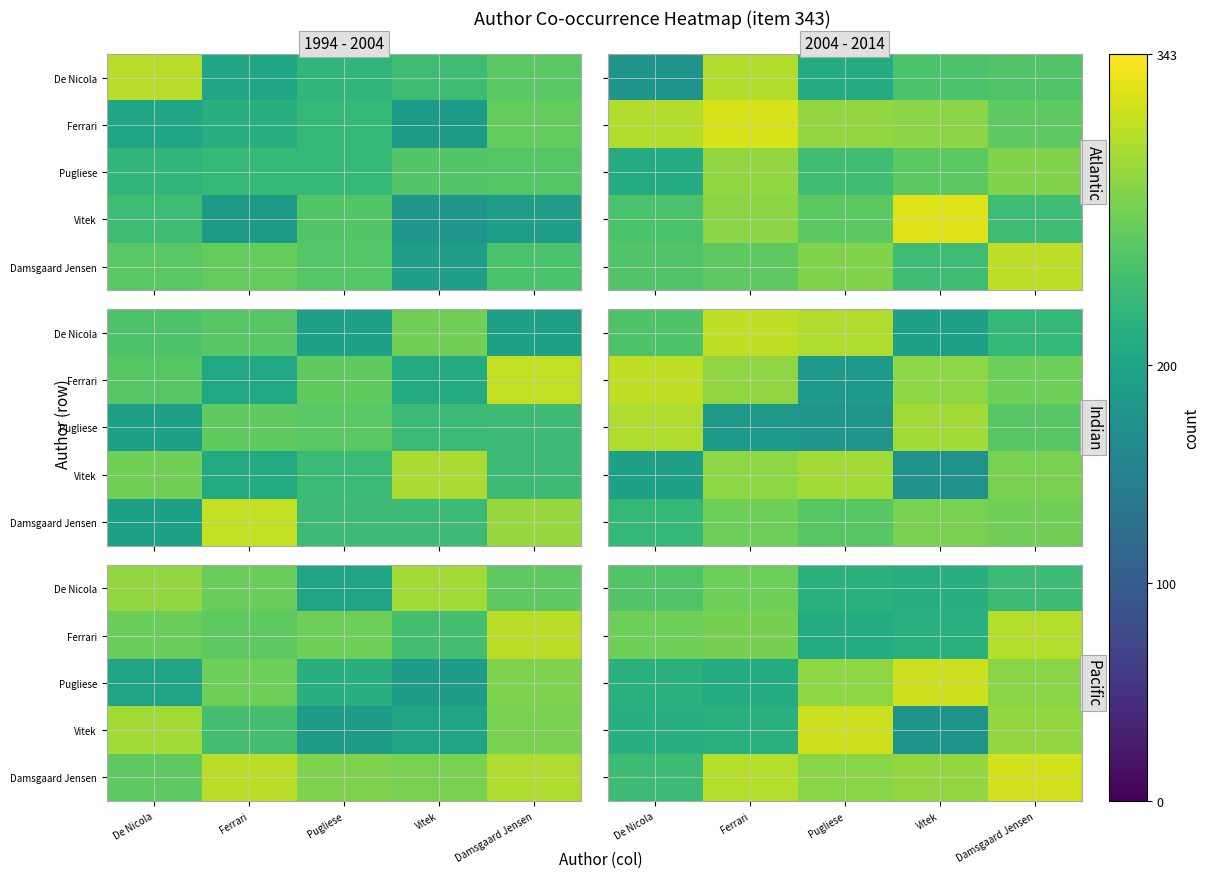

At Damsgaard Jensen, list the series in order from largest to smallest.

Damsgaard Jensen, Ferrari, Vitek, Pugliese, De Nicola